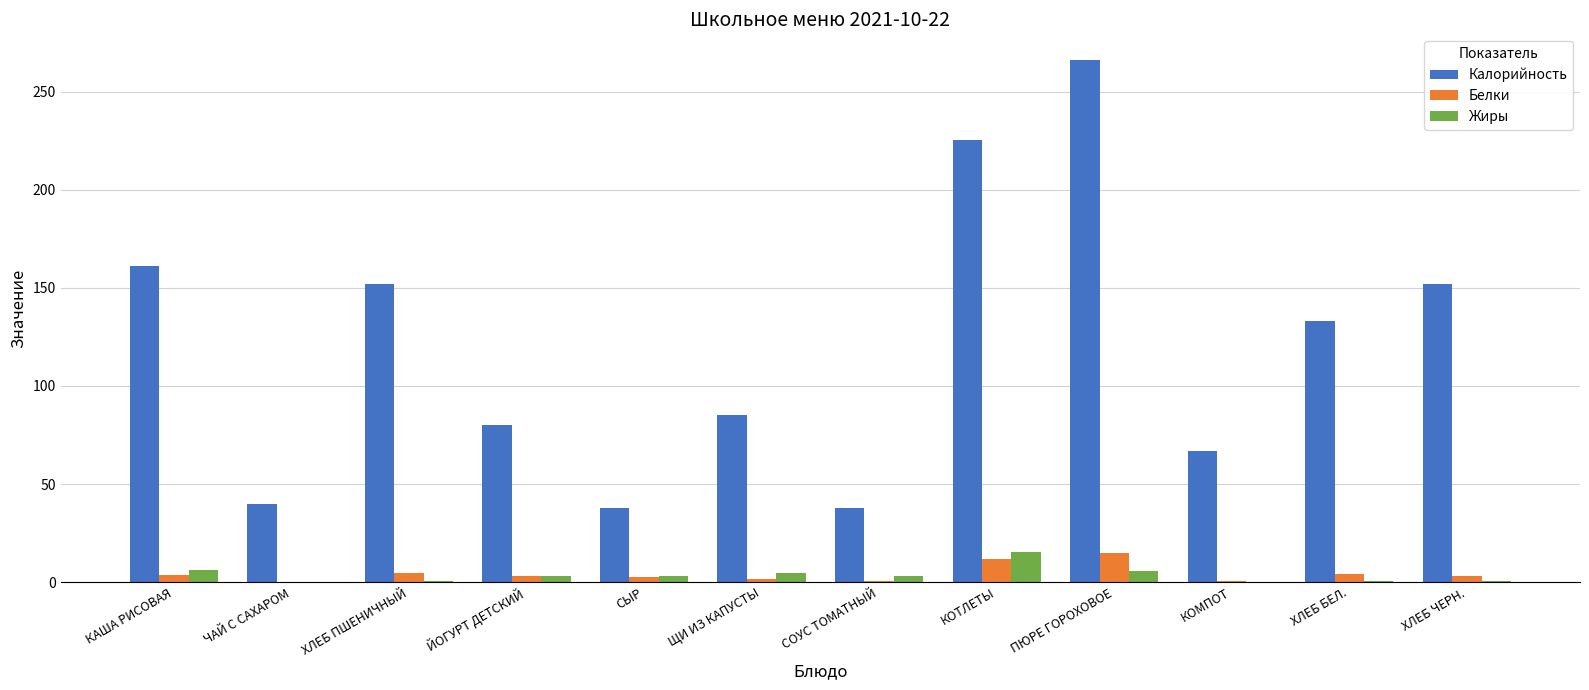

Is it true that Калорийность equals 133.0 at ХЛЕБ БЕЛ.?

True